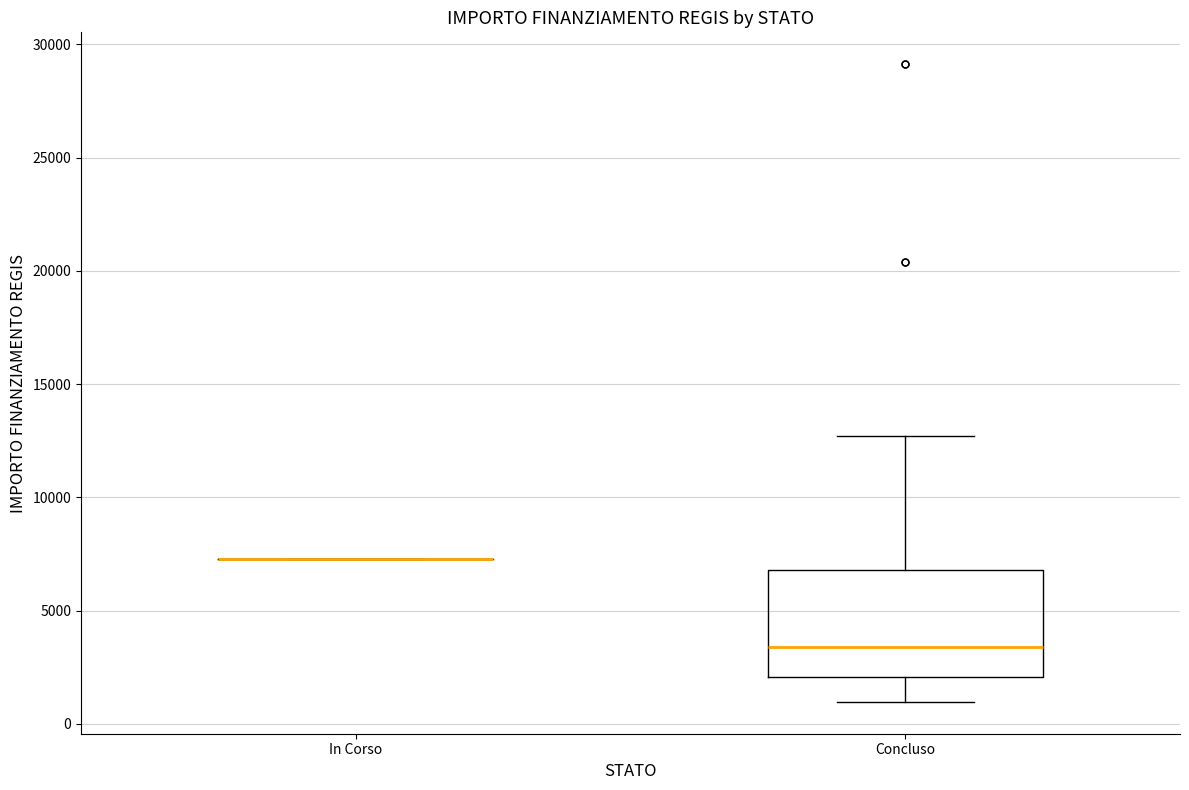

Where is the upper edge of the box for Concluso on the y-axis? The values are not printed on the chart, so give them approximately, as read against the axis.

7000